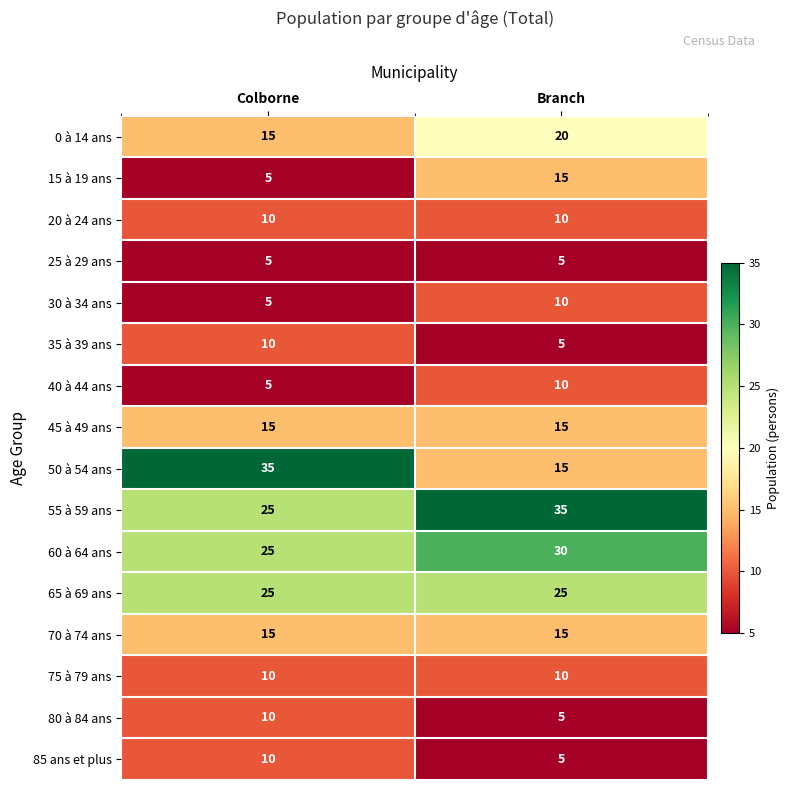

Which series has the largest range (max minus min)?

50 à 54 ans